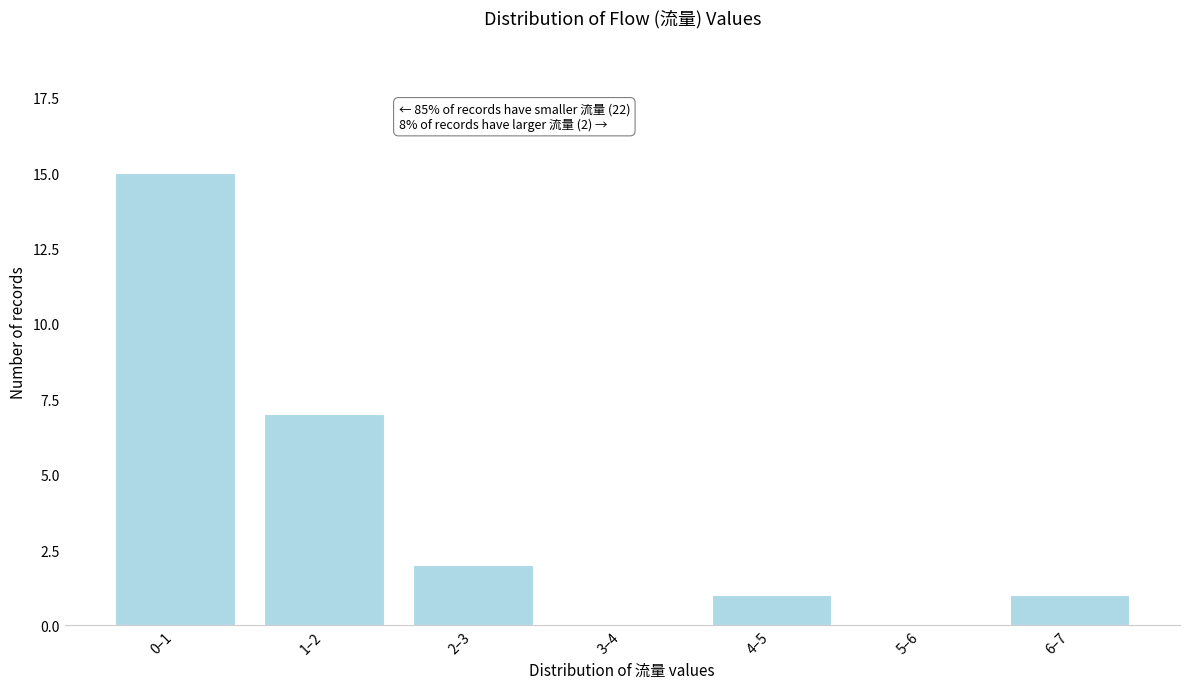

Which label corresponds to the largest value in the chart?

0–1